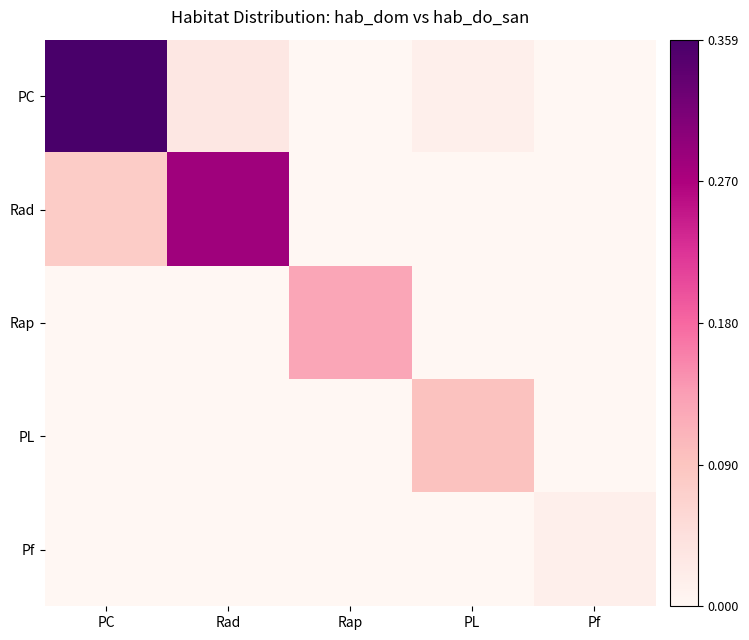

Between PC and PL, which series saw the biggest shift?

PC